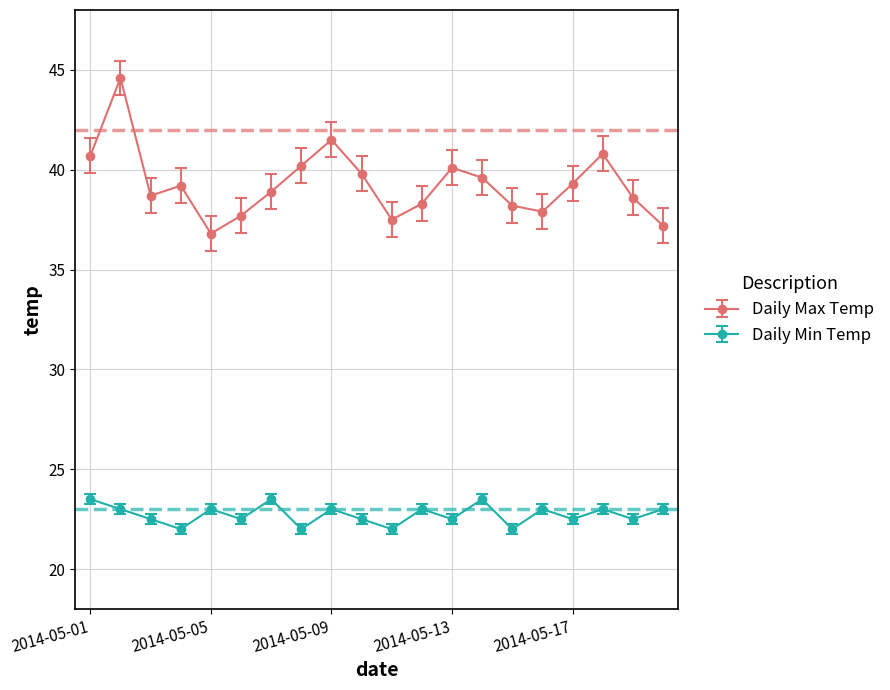

Which series has the largest range (max minus min)?

Daily Max Temp